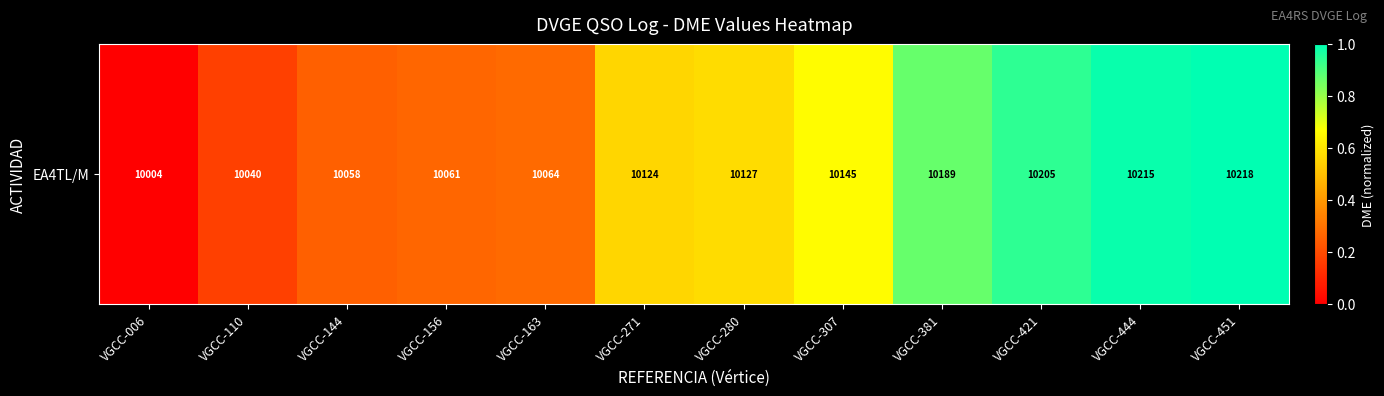

Which has a higher value, VGCC-271 or VGCC-156?

VGCC-271